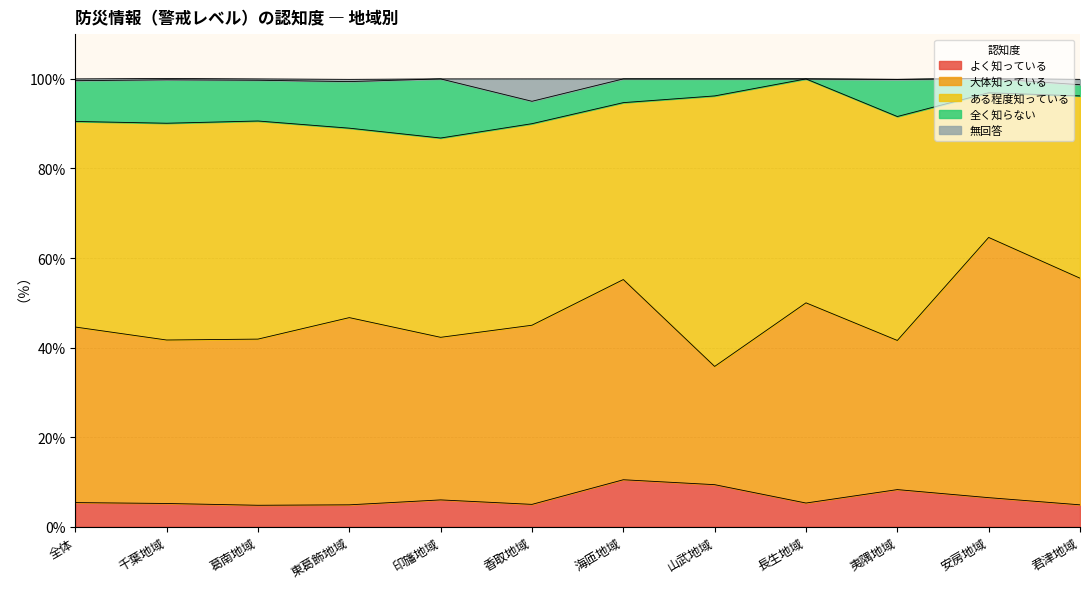

Which category has the highest value in the ある程度知っている series?

山武地域